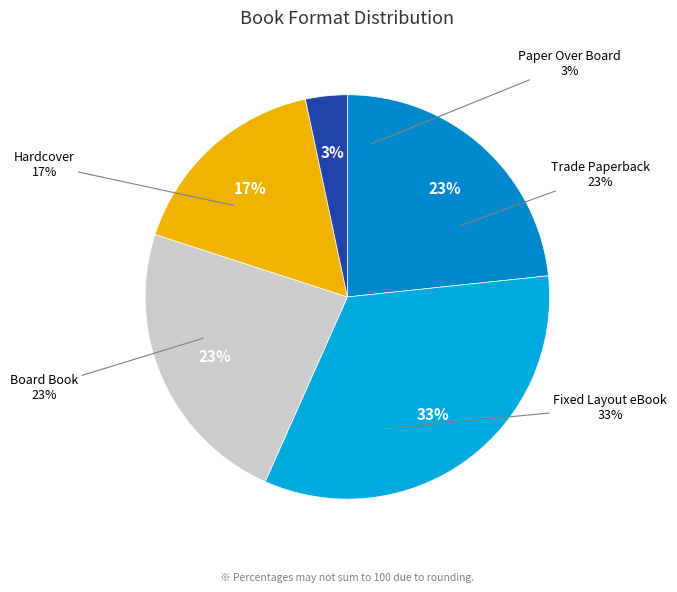

To the nearest percent, what portion does Board Book represent?

23%